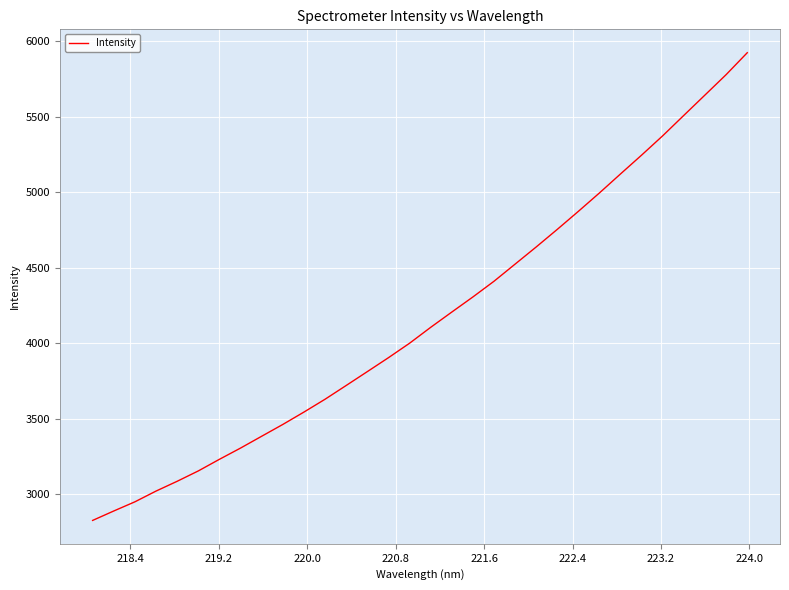

What is the difference between the maximum and minimum values?

3096.4